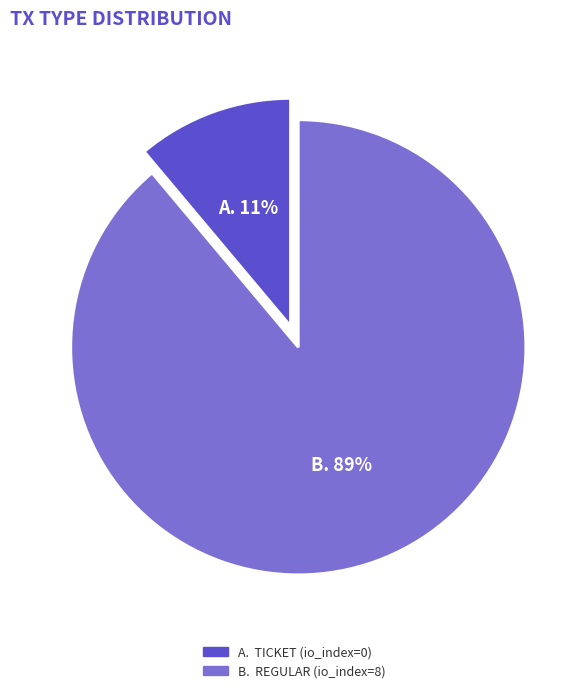

Is there a majority slice in this chart?

Yes